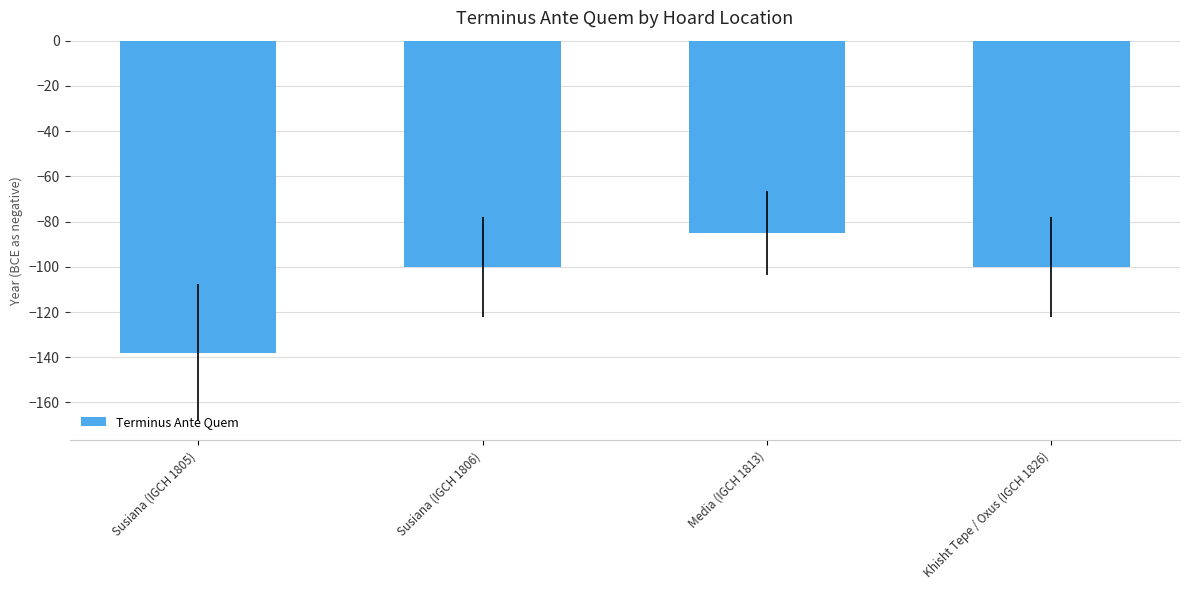

What is the label of the 2nd bar from the right?

Media (IGCH 1813)